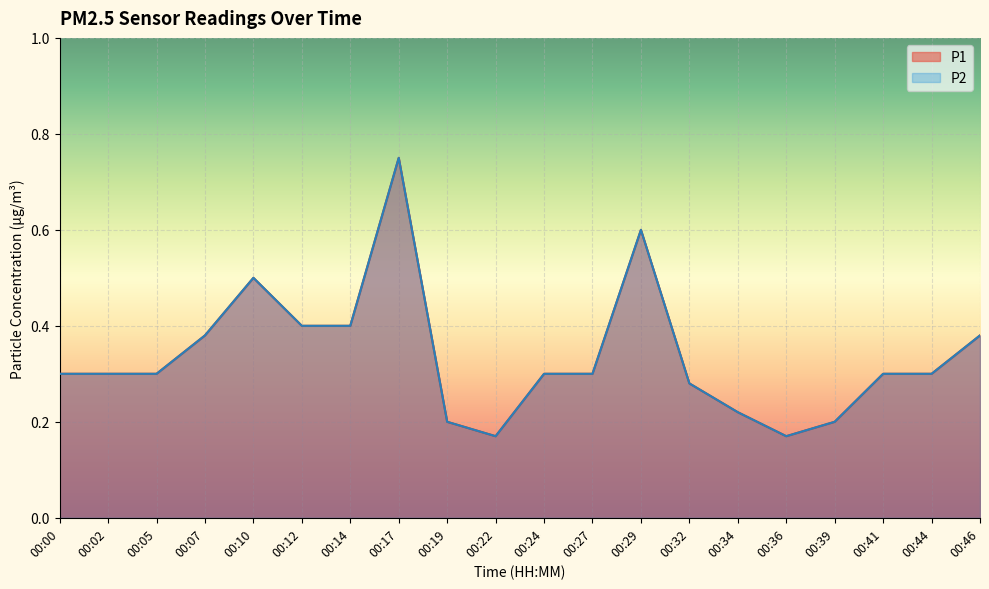

Reading left to right, list all the values displayed in this chart.

P1: 0.3	0.3	0.3	0.4	0.5	0.4	0.4	0.8	0.2	0.2	0.3	0.3	0.6	0.3	0.2	0.2	0.2	0.3	0.3	0.4
P2: 0.3	0.3	0.3	0.4	0.5	0.4	0.4	0.8	0.2	0.2	0.3	0.3	0.6	0.3	0.2	0.2	0.2	0.3	0.3	0.4